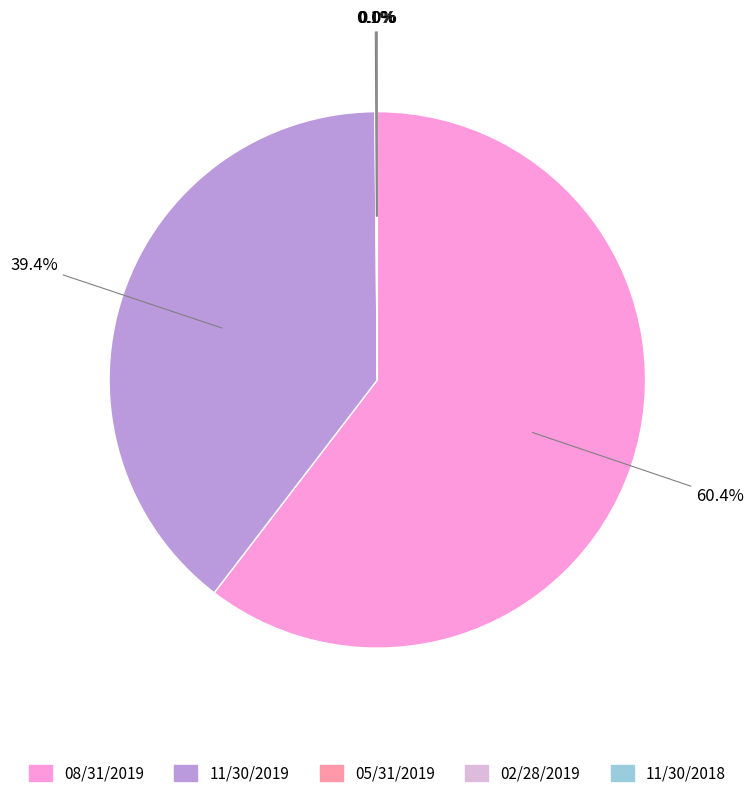

What is the majority slice?

08/31/2019